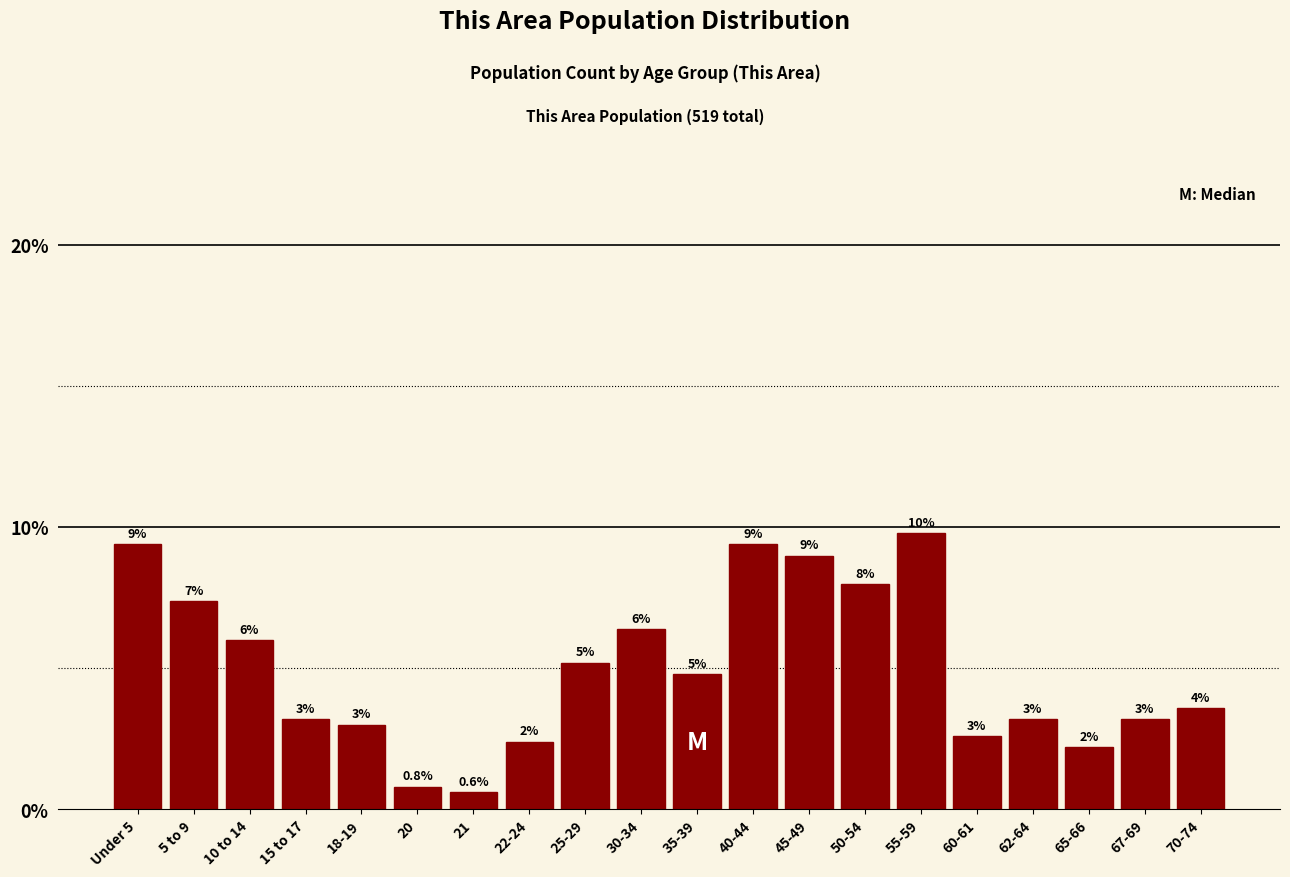

Reading left to right, what are all the values shown in this chart?

Under 5=9.4	5 to 9=7.4	10 to 14=6.0	15 to 17=3.2	18-19=3.0	20=0.8	21=0.6	22-24=2.4	25-29=5.2	30-34=6.4	35-39=4.8	40-44=9.4	45-49=9.0	50-54=8.0	55-59=9.8	60-61=2.6	62-64=3.2	65-66=2.2	67-69=3.2	70-74=3.6